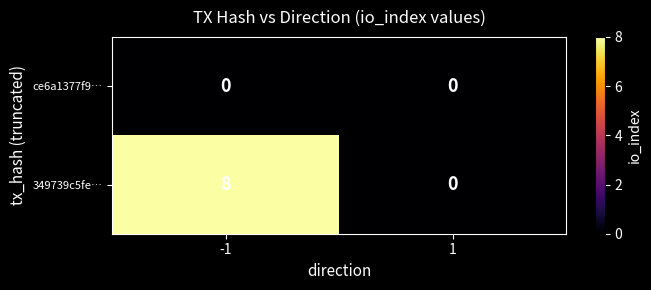

What is the spread (max minus min) of values at -1?

8